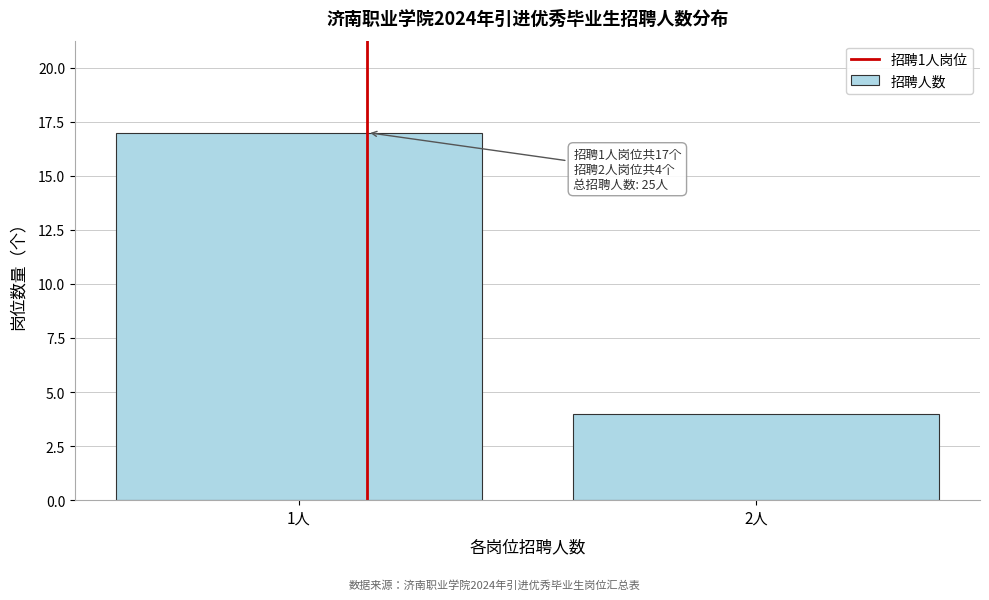

Reading right to left, extract all data points from this chart.

2人=4	1人=17